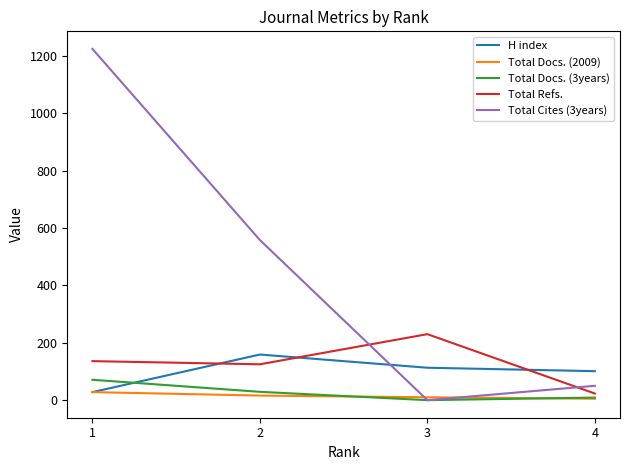

At which label does Total Cites (3years) reach its minimum?

3